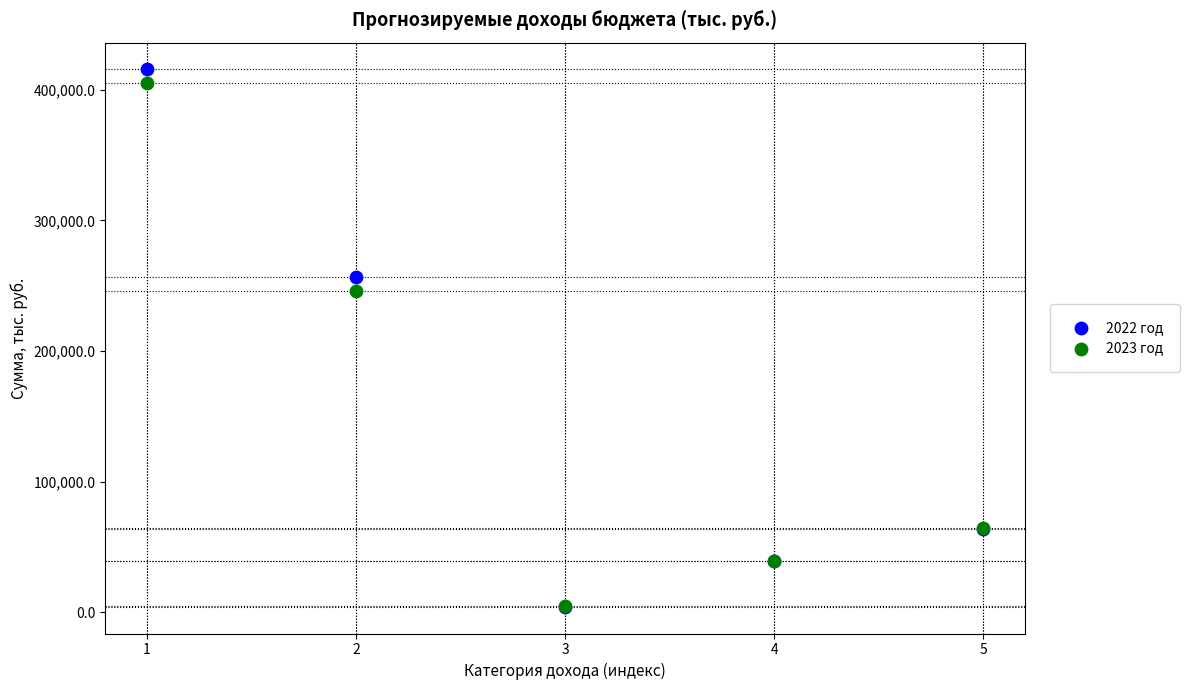

What are all the series names shown in the legend?

2022 год, 2023 год